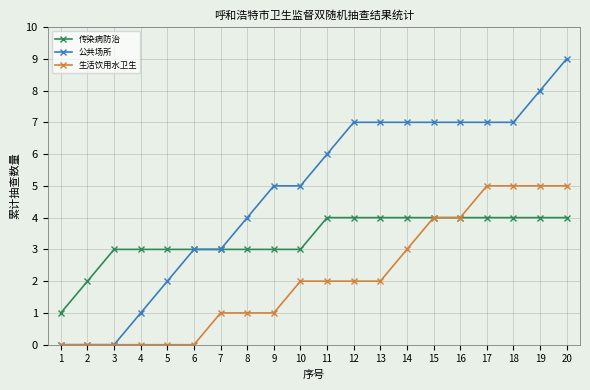

Which series has the largest total across all categories?

公共场所